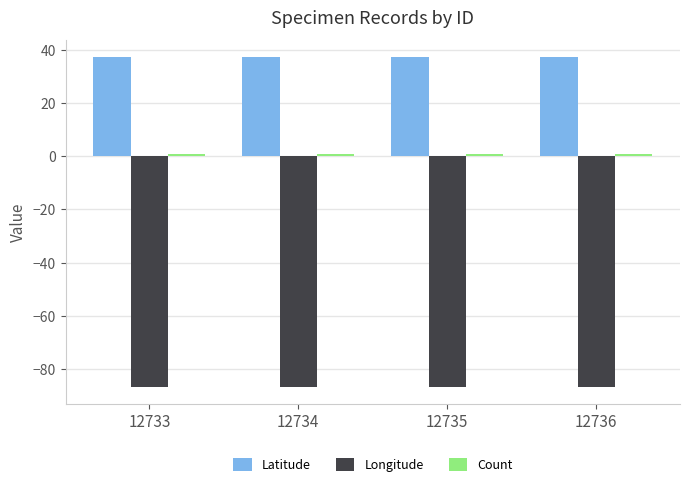

How many bars are there in total?

12